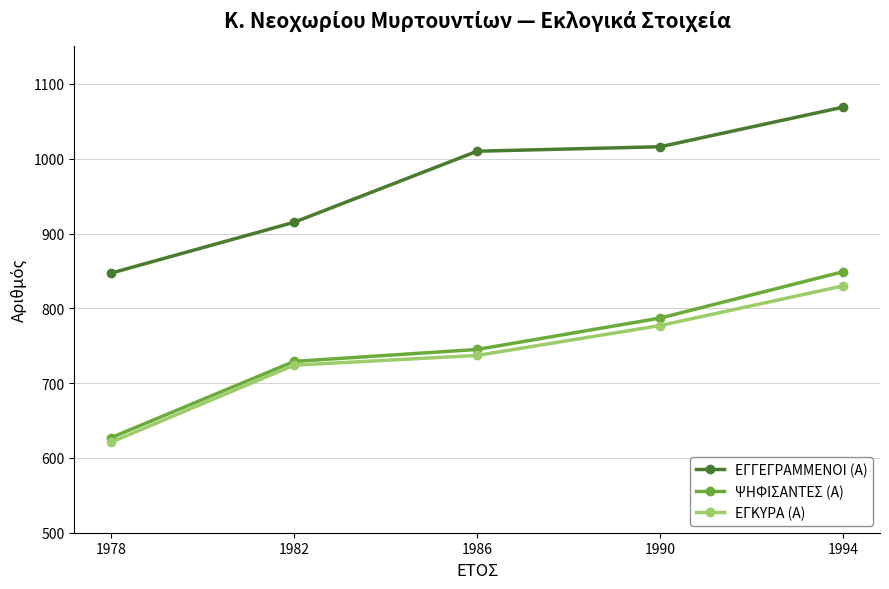

What are all the series names shown in the legend?

ΕΓΓΕΓΡΑΜΜΕΝΟΙ (Α), ΨΗΦΙΣΑΝΤΕΣ (Α), ΕΓΚΥΡΑ (Α)